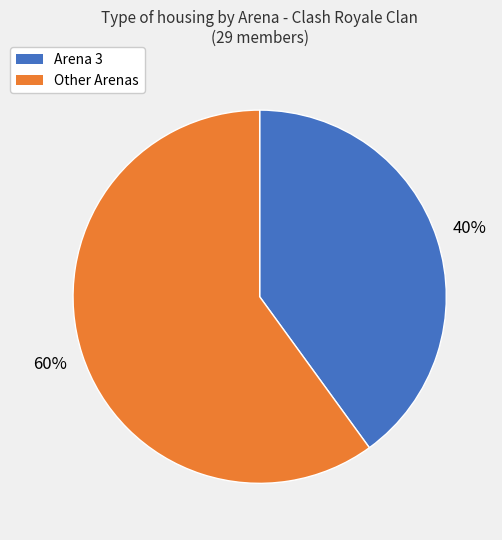

Does any single category account for the majority?

Yes